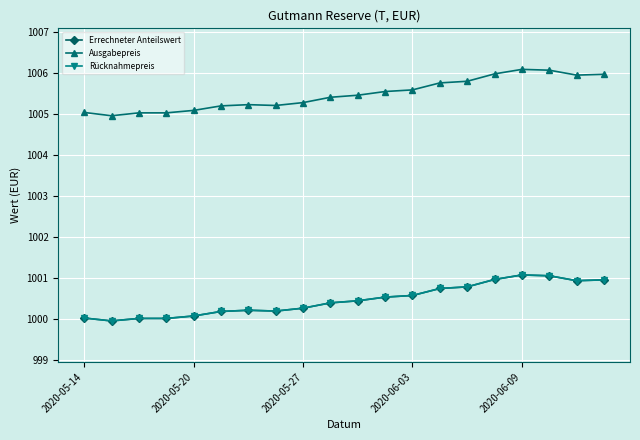

Does the chart have visible grid lines?

Yes